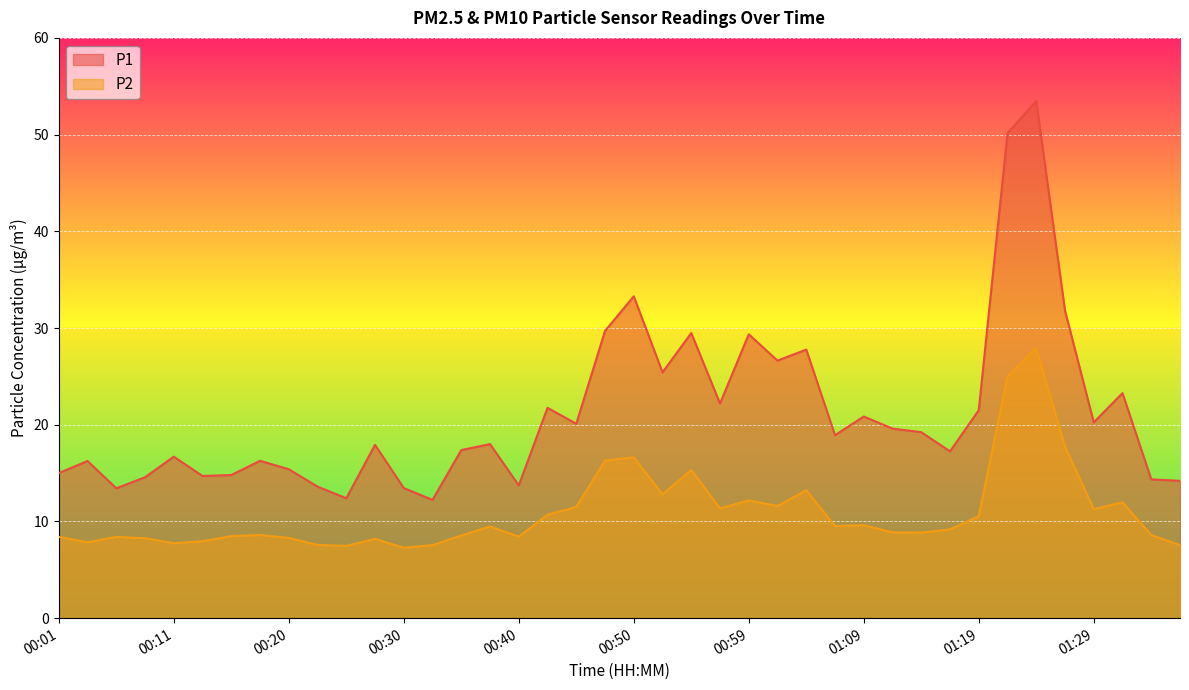

What is the label of the 31st point from the right?

00:23